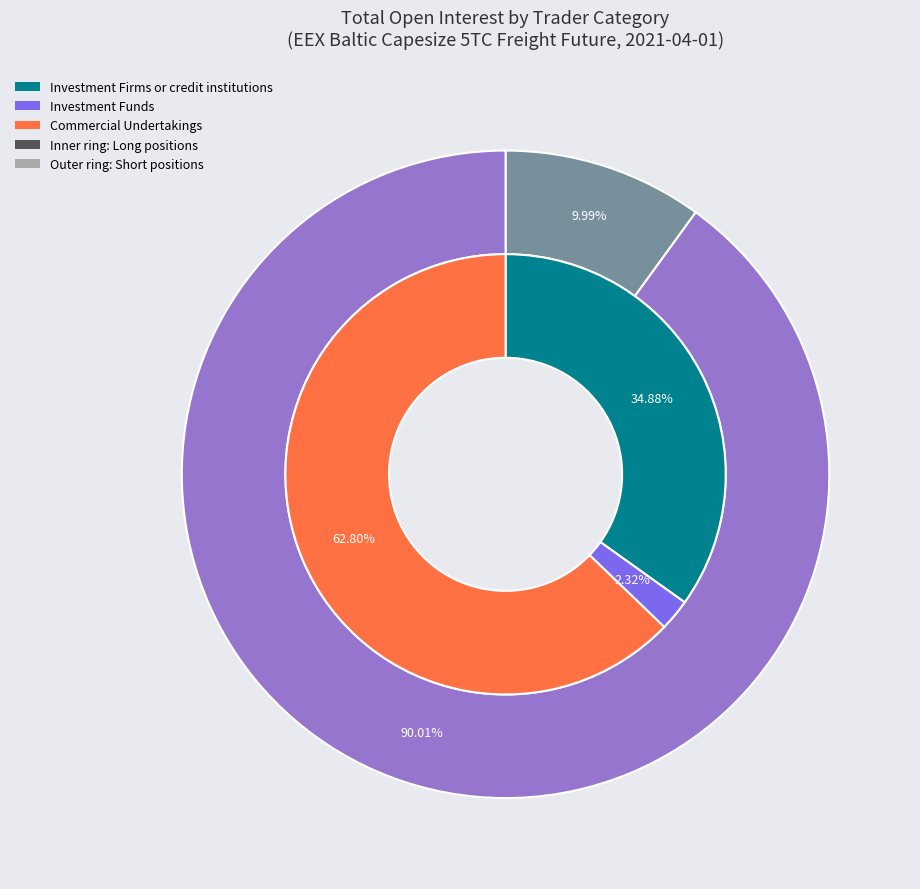

To the nearest percent, what portion does Commercial Undertakings represent?

63%